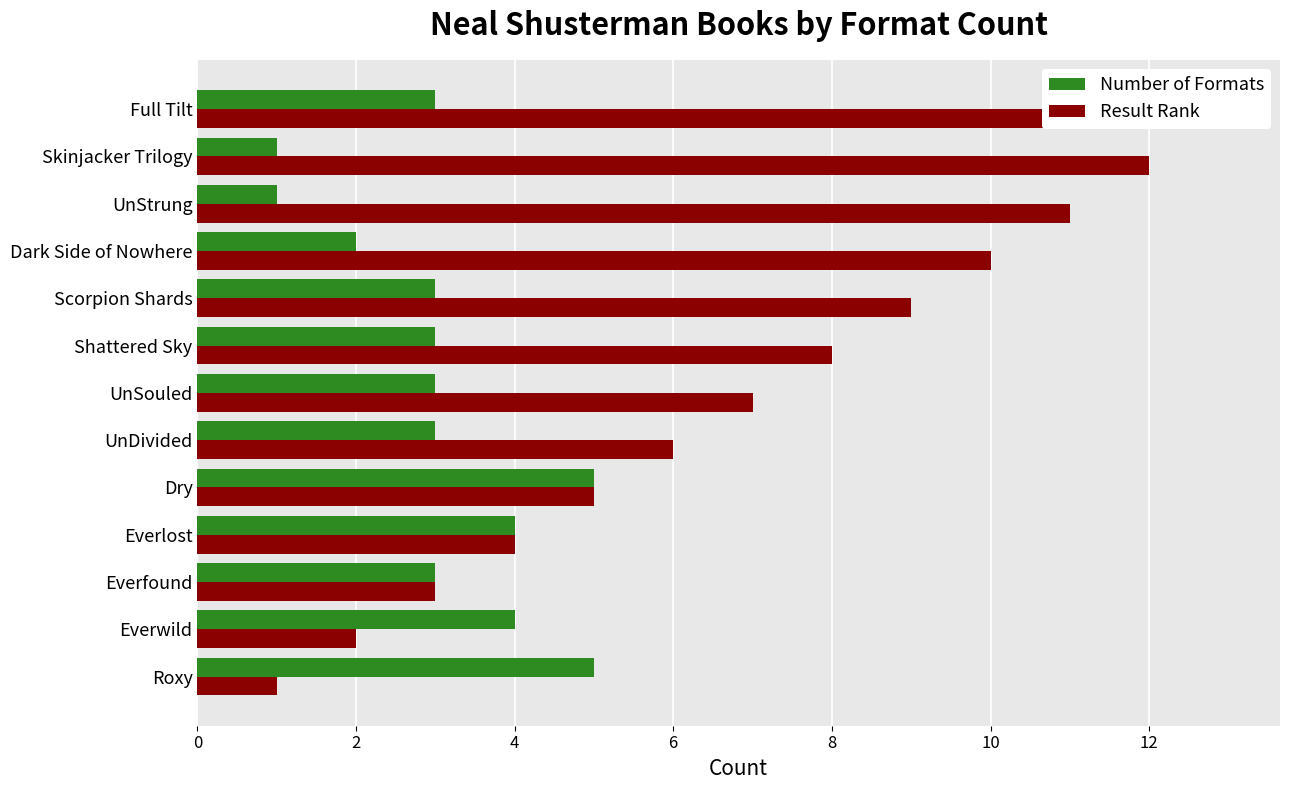

The Result Rank series shows 1 at Everlost. True or false?

False